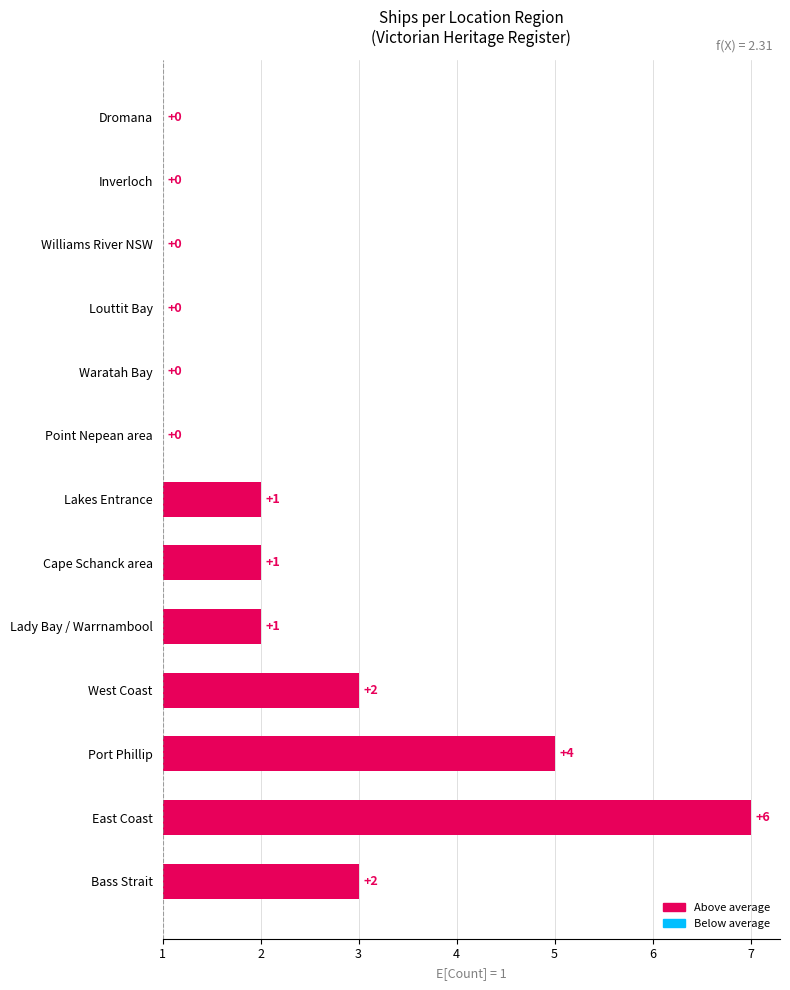

What is the sum of the values at Lady Bay / Warrnambool and West Coast?

3